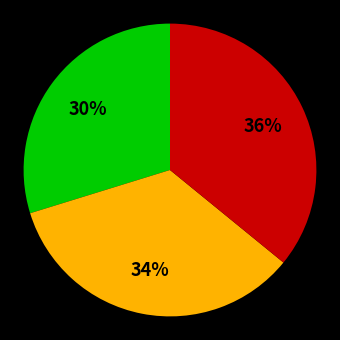

Is there a majority slice in this chart?

No